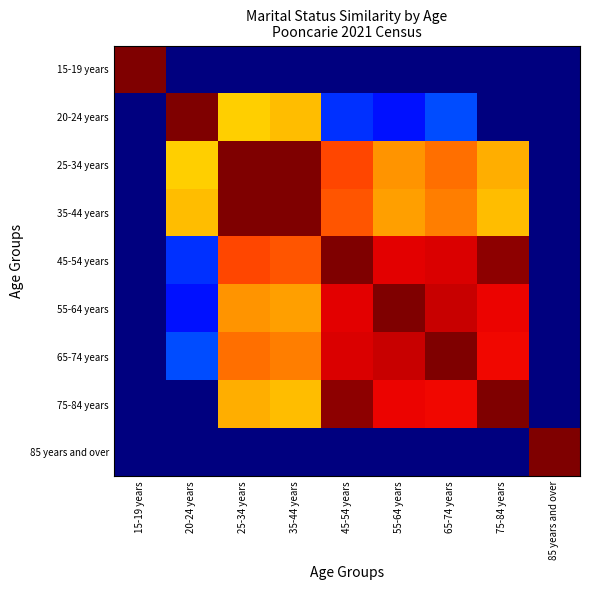

Reading left to right, transcribe all the data shown in this chart.

15-19 years: 15-19 years=1.0	20-24 years=0.0	25-34 years=0.0	35-44 years=0.0	45-54 years=0.0	55-64 years=0.0	65-74 years=0.0	75-84 years=0.0	85 years and over=0.0
20-24 years: 15-19 years=0.0	20-24 years=1.0	25-34 years=0.7	35-44 years=0.7	45-54 years=0.2	55-64 years=0.1	65-74 years=0.2	75-84 years=0.0	85 years and over=0.0
25-34 years: 15-19 years=0.0	20-24 years=0.7	25-34 years=1.0	35-44 years=1.0	45-54 years=0.8	55-64 years=0.8	65-74 years=0.8	75-84 years=0.7	85 years and over=0.0
35-44 years: 15-19 years=0.0	20-24 years=0.7	25-34 years=1.0	35-44 years=1.0	45-54 years=0.8	55-64 years=0.7	65-74 years=0.8	75-84 years=0.7	85 years and over=0.0
45-54 years: 15-19 years=0.0	20-24 years=0.2	25-34 years=0.8	35-44 years=0.8	45-54 years=1.0	55-64 years=0.9	65-74 years=0.9	75-84 years=1.0	85 years and over=0.0
55-64 years: 15-19 years=0.0	20-24 years=0.1	25-34 years=0.8	35-44 years=0.7	45-54 years=0.9	55-64 years=1.0	65-74 years=0.9	75-84 years=0.9	85 years and over=0.0
65-74 years: 15-19 years=0.0	20-24 years=0.2	25-34 years=0.8	35-44 years=0.8	45-54 years=0.9	55-64 years=0.9	65-74 years=1.0	75-84 years=0.9	85 years and over=0.0
75-84 years: 15-19 years=0.0	20-24 years=0.0	25-34 years=0.7	35-44 years=0.7	45-54 years=1.0	55-64 years=0.9	65-74 years=0.9	75-84 years=1.0	85 years and over=0.0
85 years and over: 15-19 years=0.0	20-24 years=0.0	25-34 years=0.0	35-44 years=0.0	45-54 years=0.0	55-64 years=0.0	65-74 years=0.0	75-84 years=0.0	85 years and over=1.0